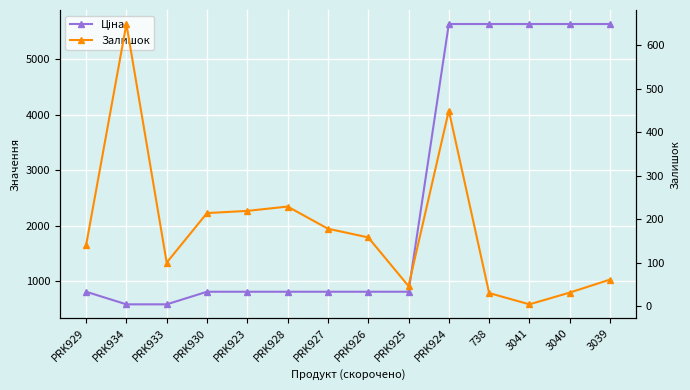

True or false: Ціна and Залишок cross at least once.

True